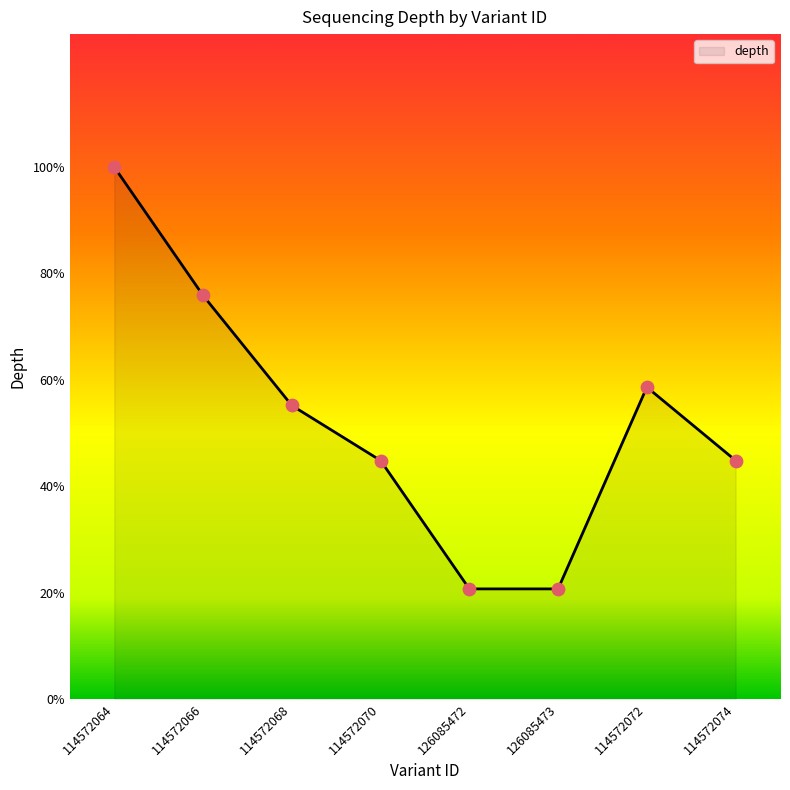

What is the ratio of the value at 114572068 to the value at 126085473?

2.7